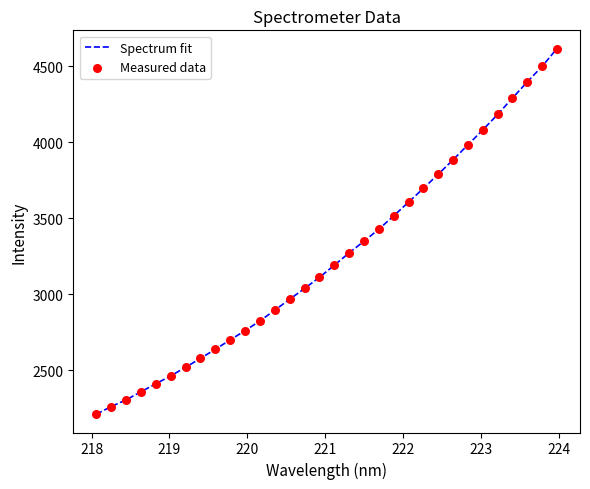

What is the difference between the maximum and minimum values?

2402.2